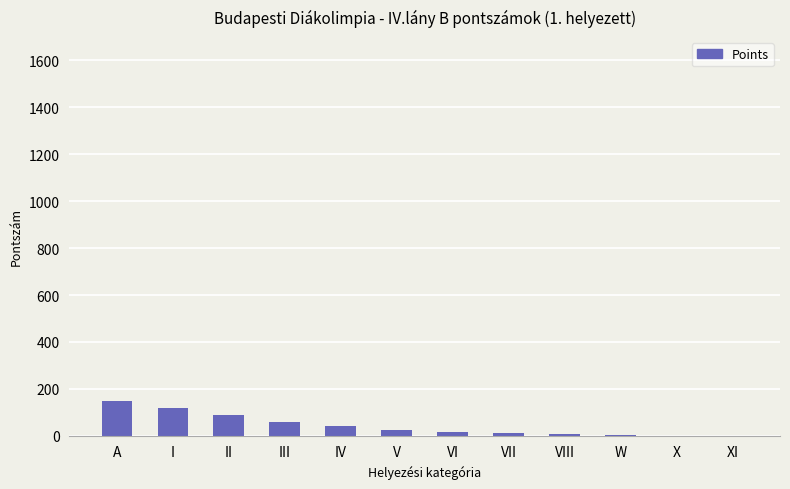

What is the difference between the values at X and VIII?

6